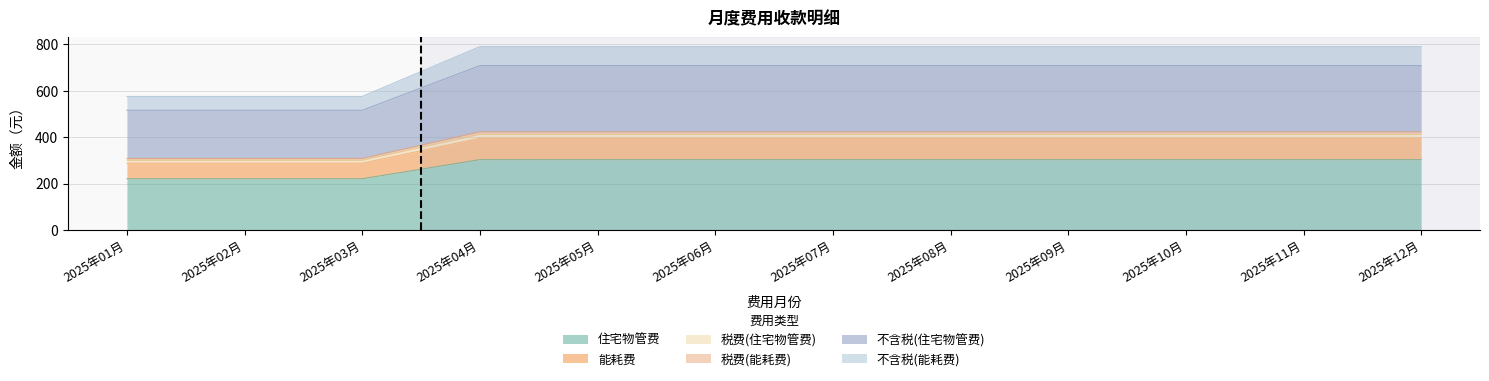

At which category is the sum across all series the highest?

2025年04月